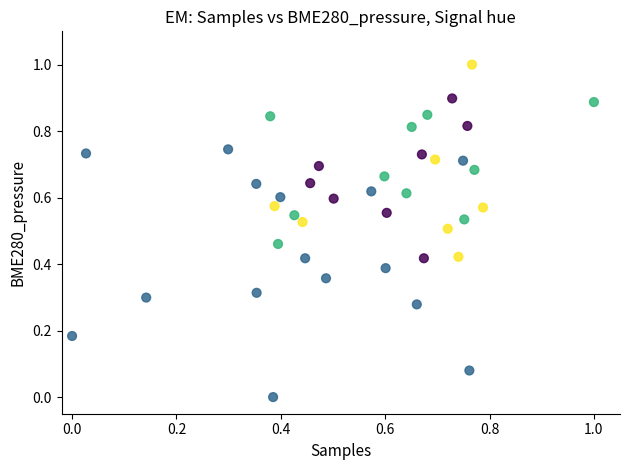

What is the range of Y values (max minus min)?

1.0